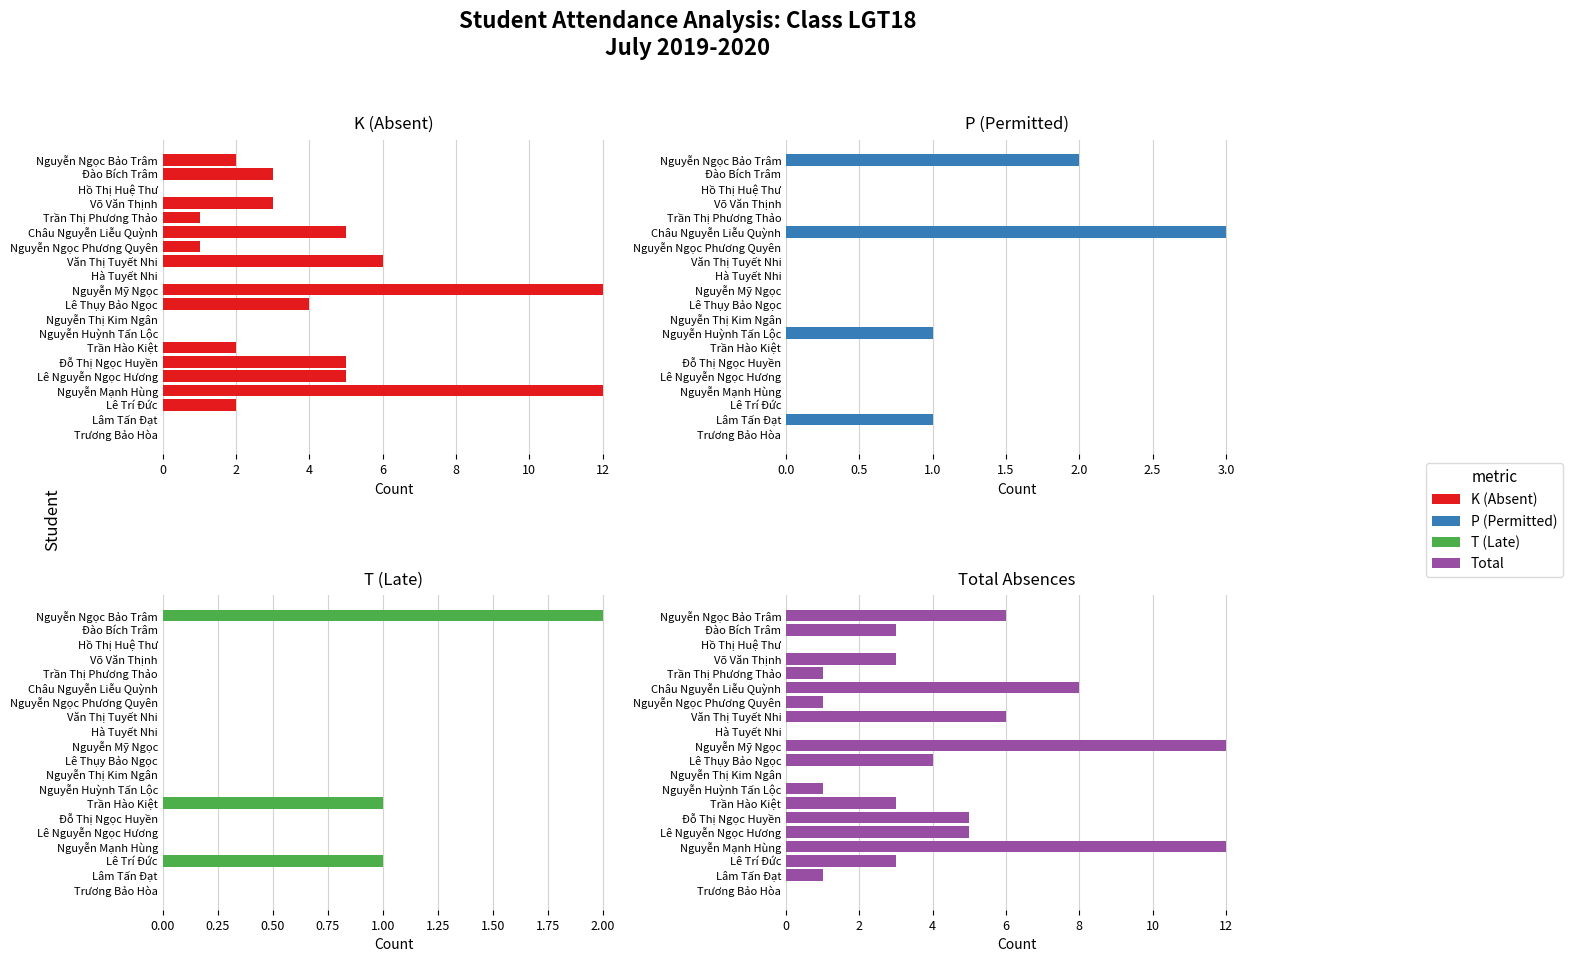

Rank the series by their maximum value, from highest to lowest.

K, Total, P, T